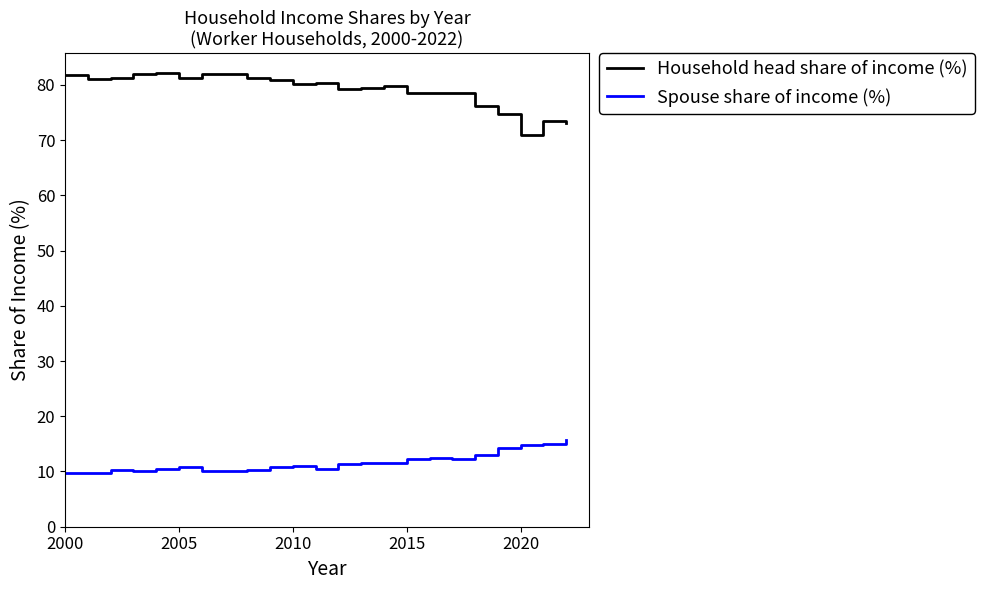

What is the difference between the maximum and minimum values in the Household head share of income (%) series?

11.2